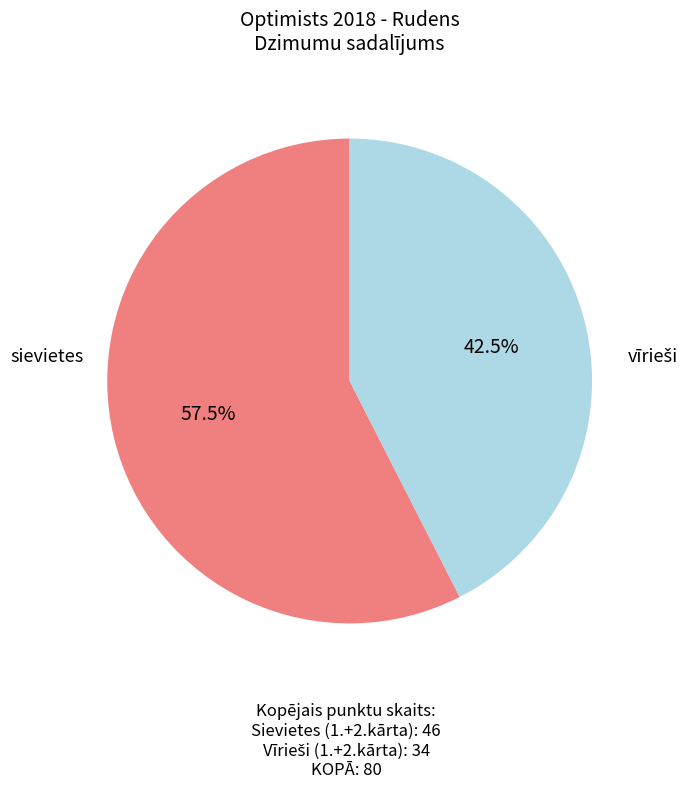

Is there a majority slice in this chart?

Yes